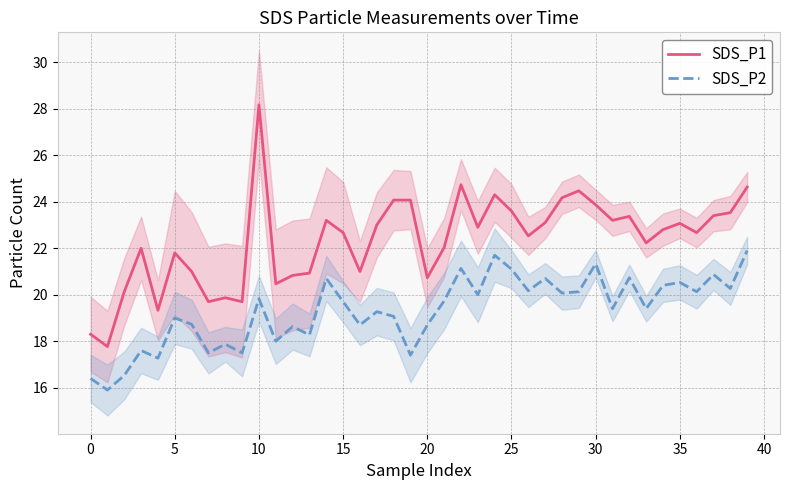

Does the chart display data point markers on the line(s)?

No